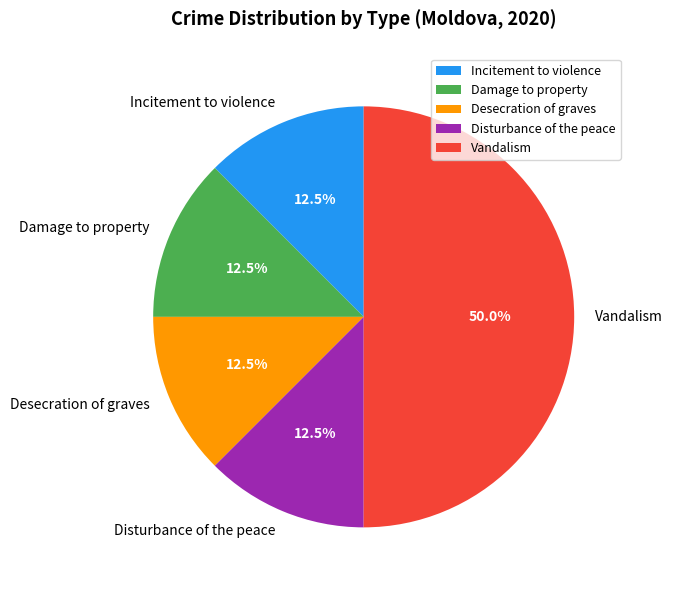

To the nearest percent, what is the average slice percentage?

20%